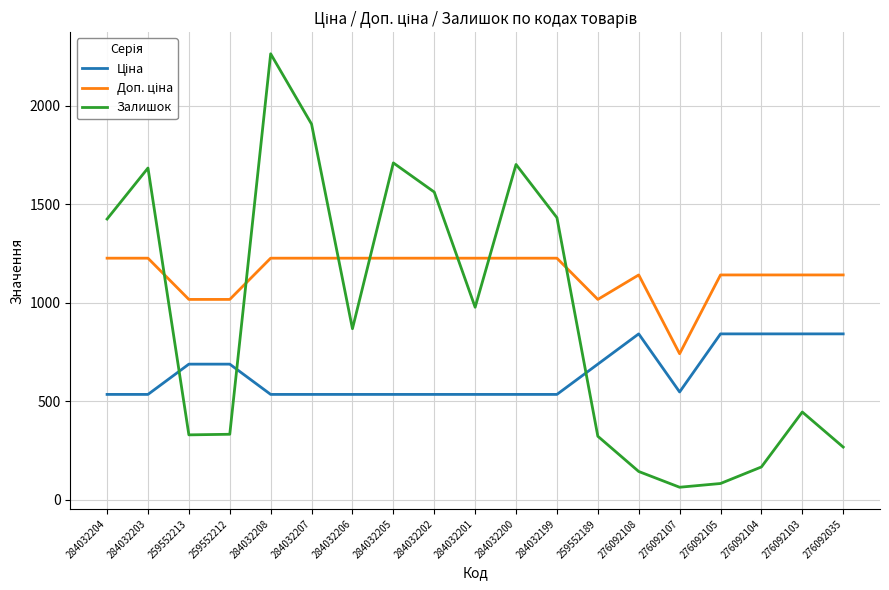

At which category does the chart reach its peak across all series?

284032208